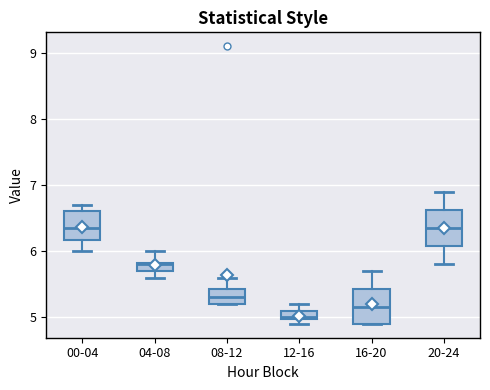

Where is the lower edge of the box for 08-12 on the y-axis? The values are not printed on the chart, so give them approximately, as read against the axis.

5.2